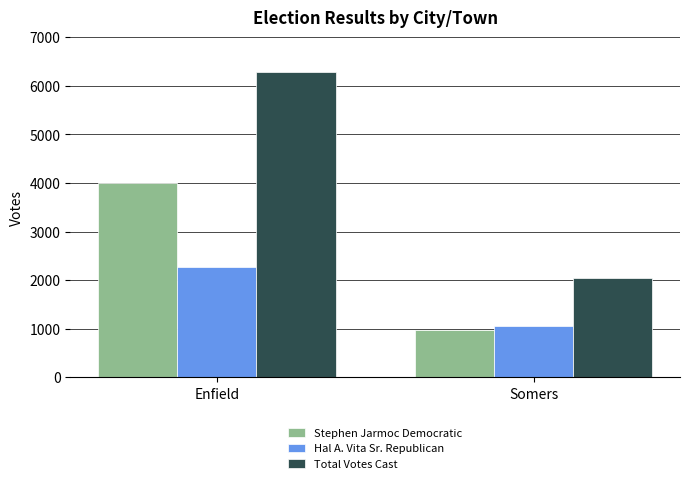

Between Enfield and Somers, which series saw the biggest shift?

Total Votes Cast